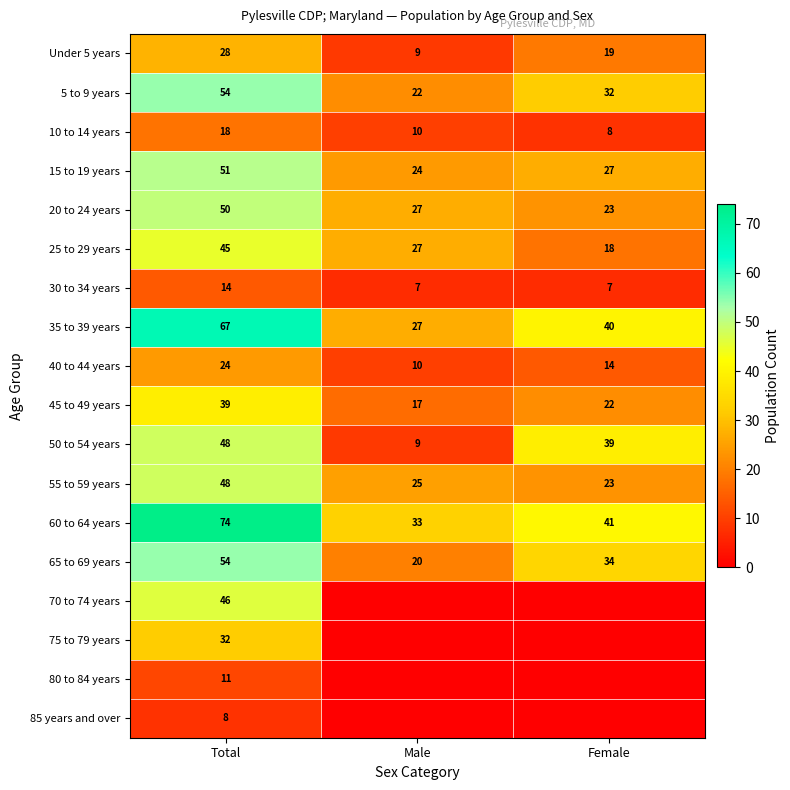

Is it true that 60 to 64 years equals 74 at Total?

True